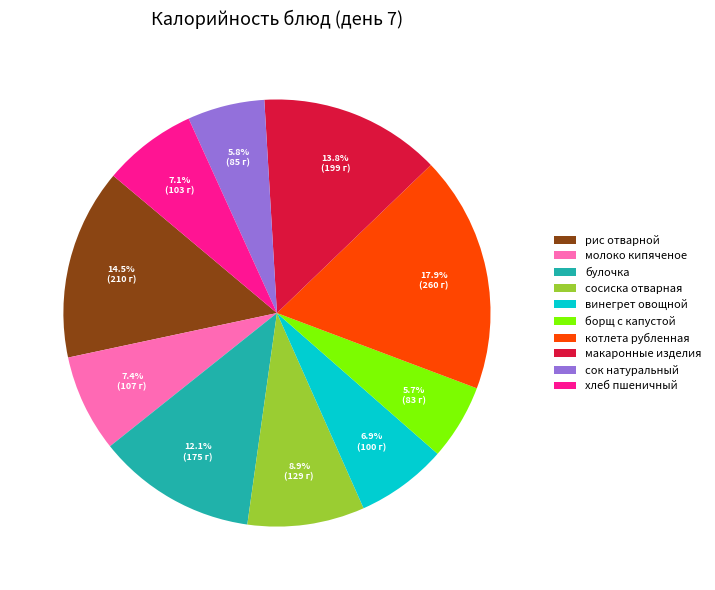

Is there any slice that represents more than half of the pie?

No